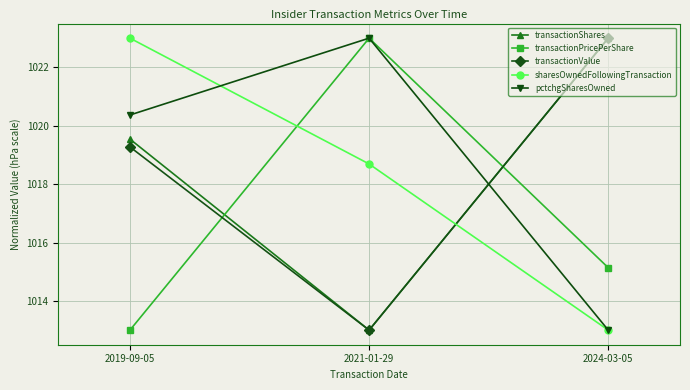

Reading left to right, transcribe all the data shown in this chart.

transactionShares: 1019.5	1013.0	1023.0
transactionPricePerShare: 1013.0	1023.0	1015.1
transactionValue: 1019.3	1013.0	1023.0
sharesOwnedFollowingTransaction: 1023.0	1018.7	1013.0
pctchgSharesOwned: 1020.4	1023.0	1013.0